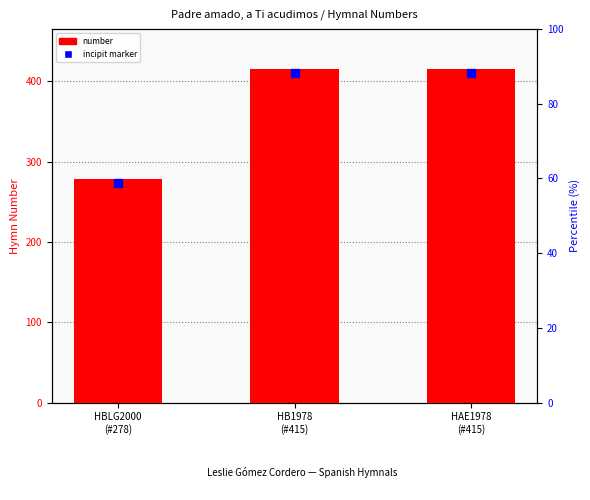

Approximately how many times larger is the value at HAE1978
(#415) compared to HBLG2000
(#278)?

1.5